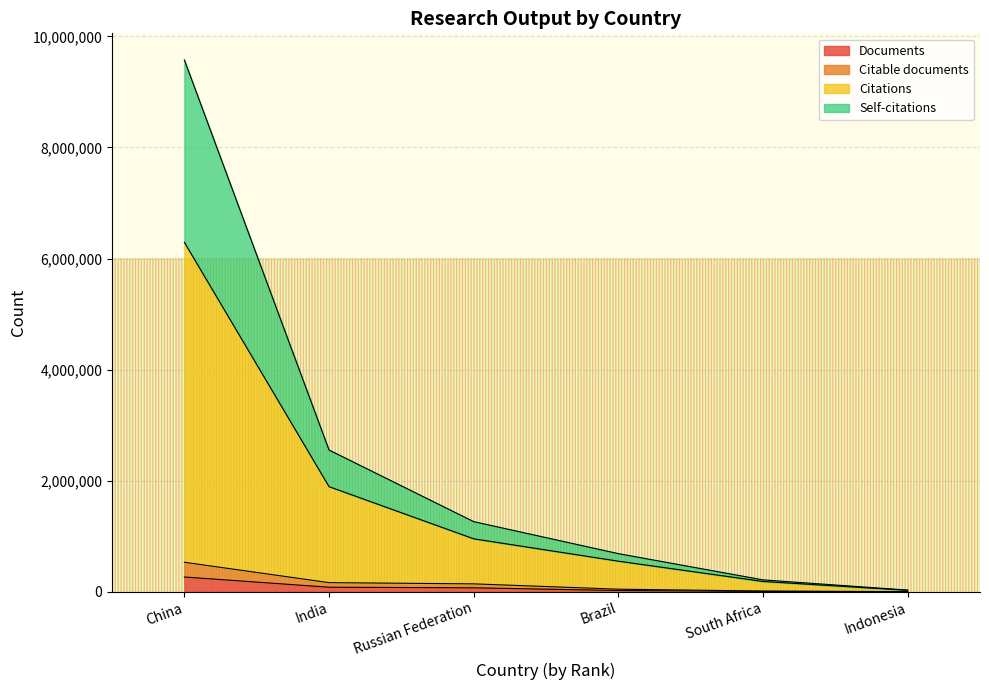

What is the spread (max minus min) of values at Russian Federation?

1191706